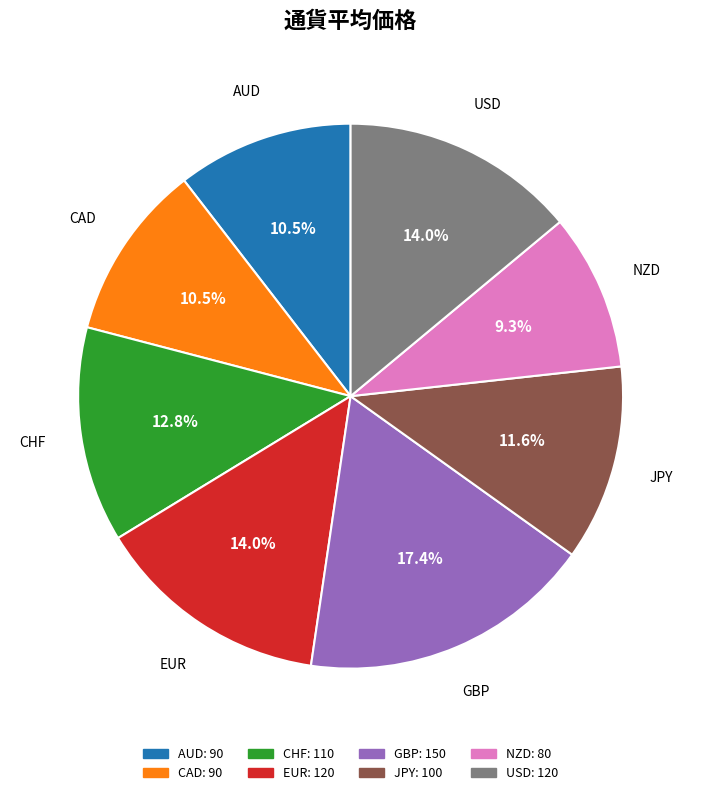

Is there a majority slice in this chart?

No